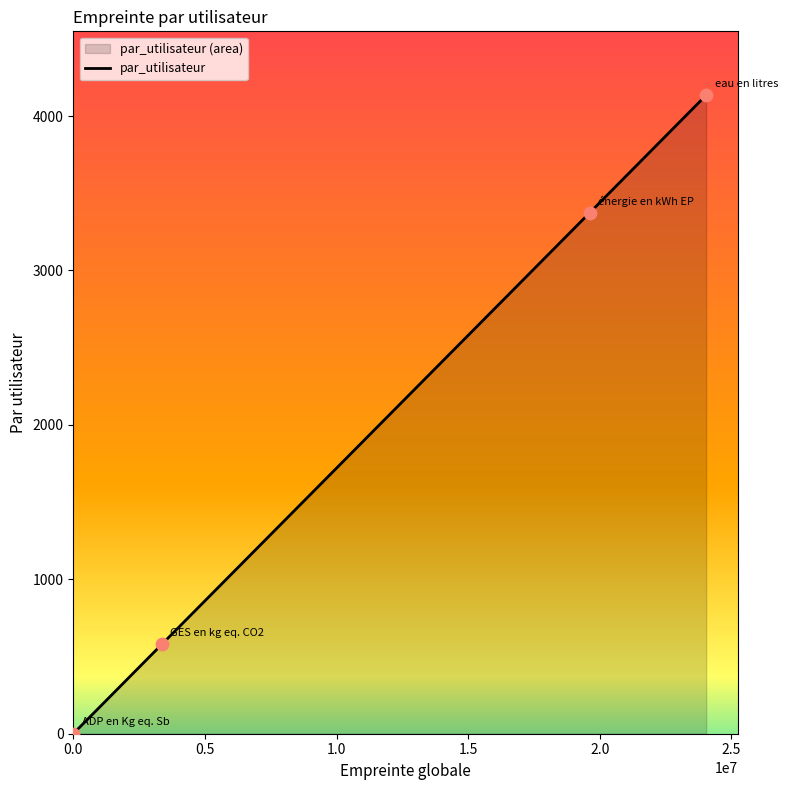

True or false: there are more than 2 points higher than both neighbors.

False